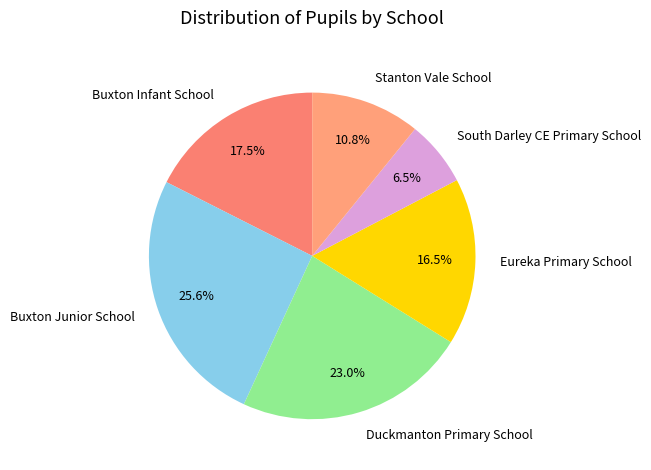

Do Buxton Junior School and Eureka Primary School together represent more than half of the pie?

No